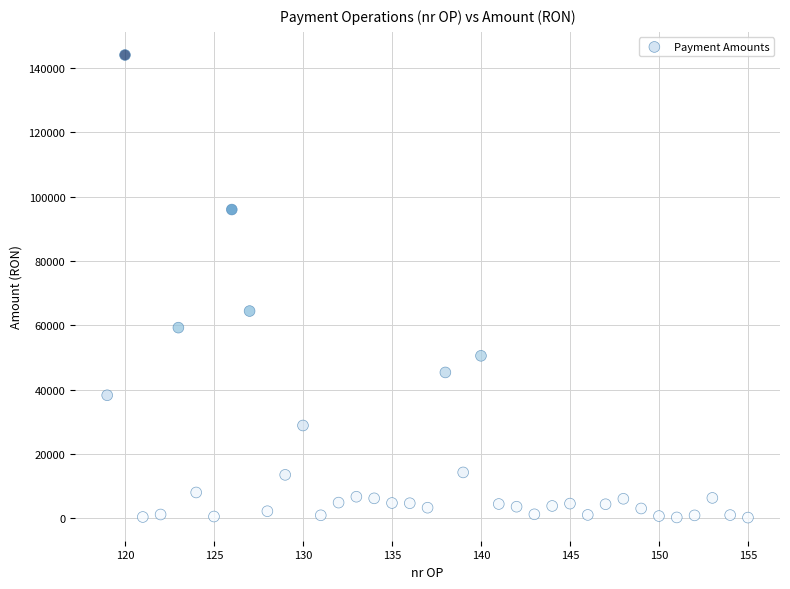

What Y value in the scatter plot is closest to 72120?

64414